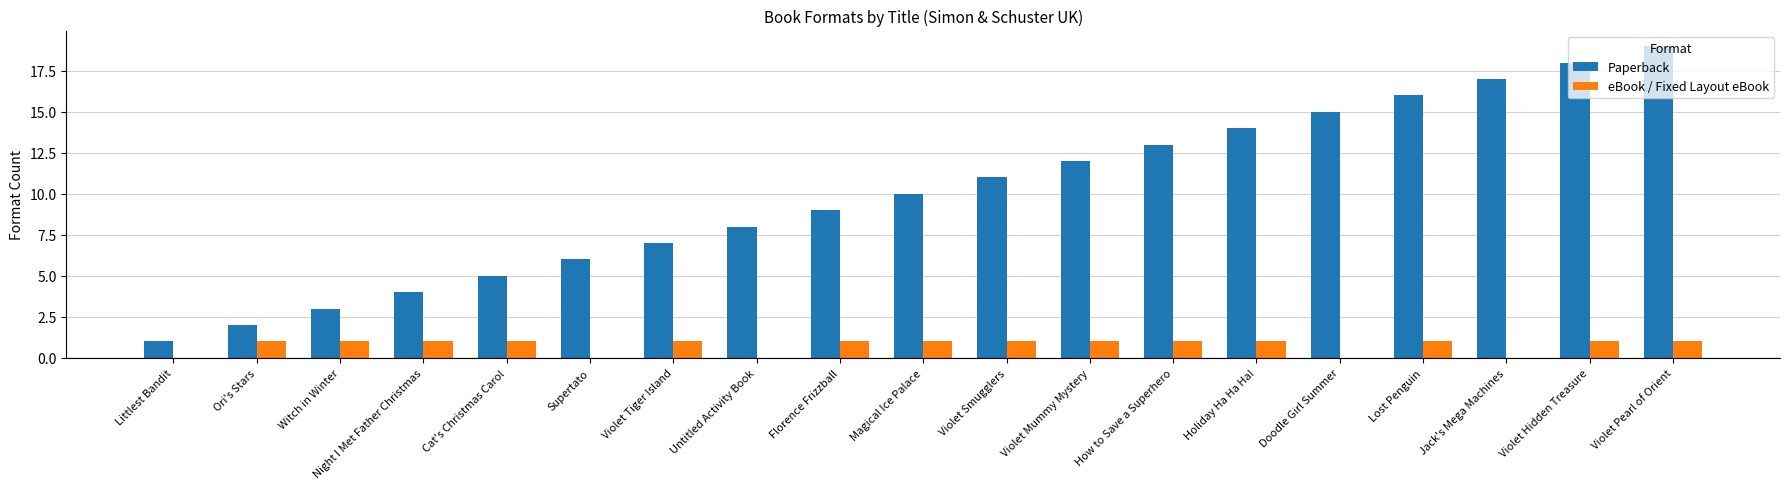

At which category is the sum across all series the highest?

Violet Pearl of Orient